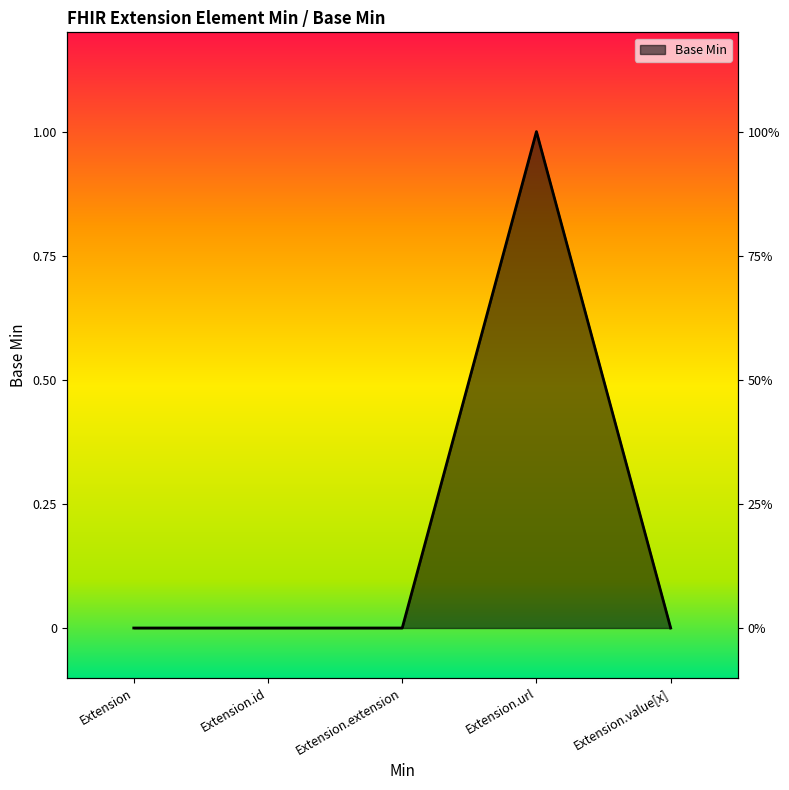

Which label corresponds to the largest value in the chart?

Extension.url